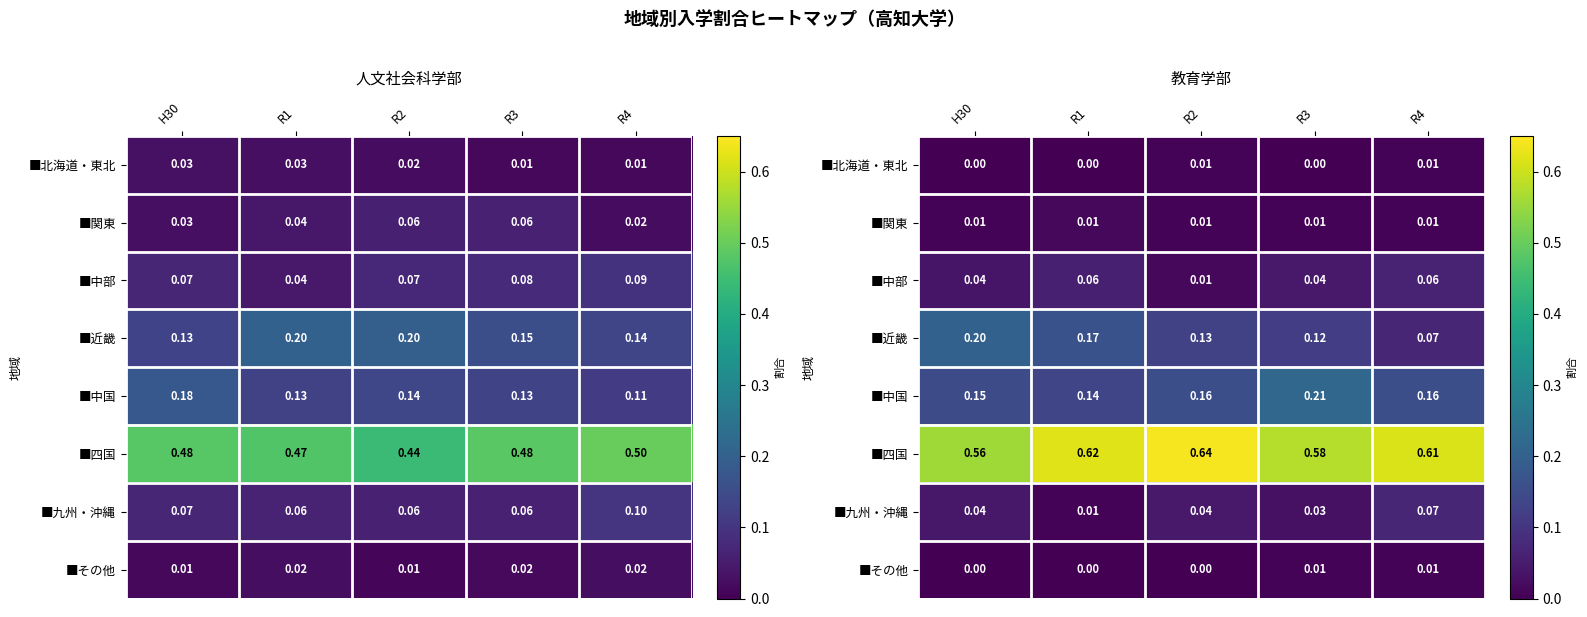

Which series has the largest range (max minus min)?

■近畿